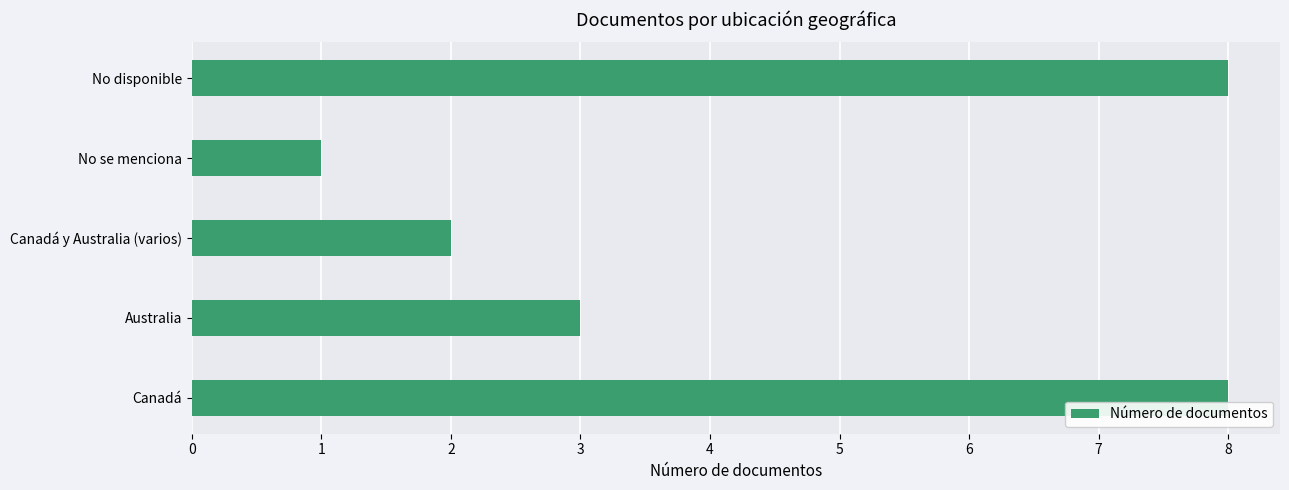

Reading bottom to top, what are all the values shown in this chart?

8	3	2	1	8